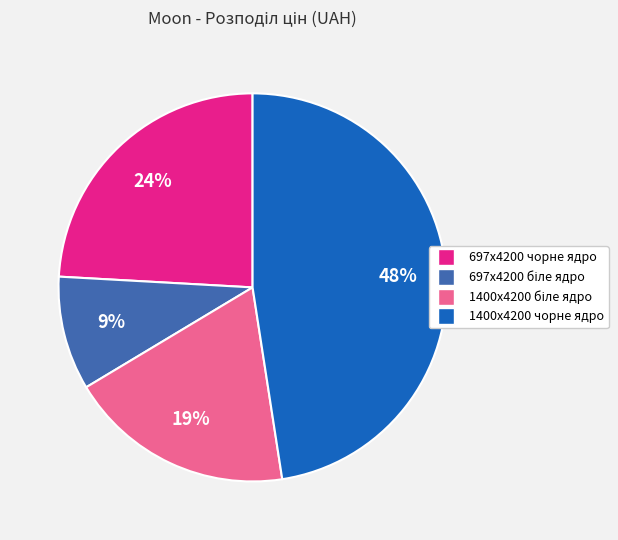

To the nearest percent, what is the average slice percentage?

25%